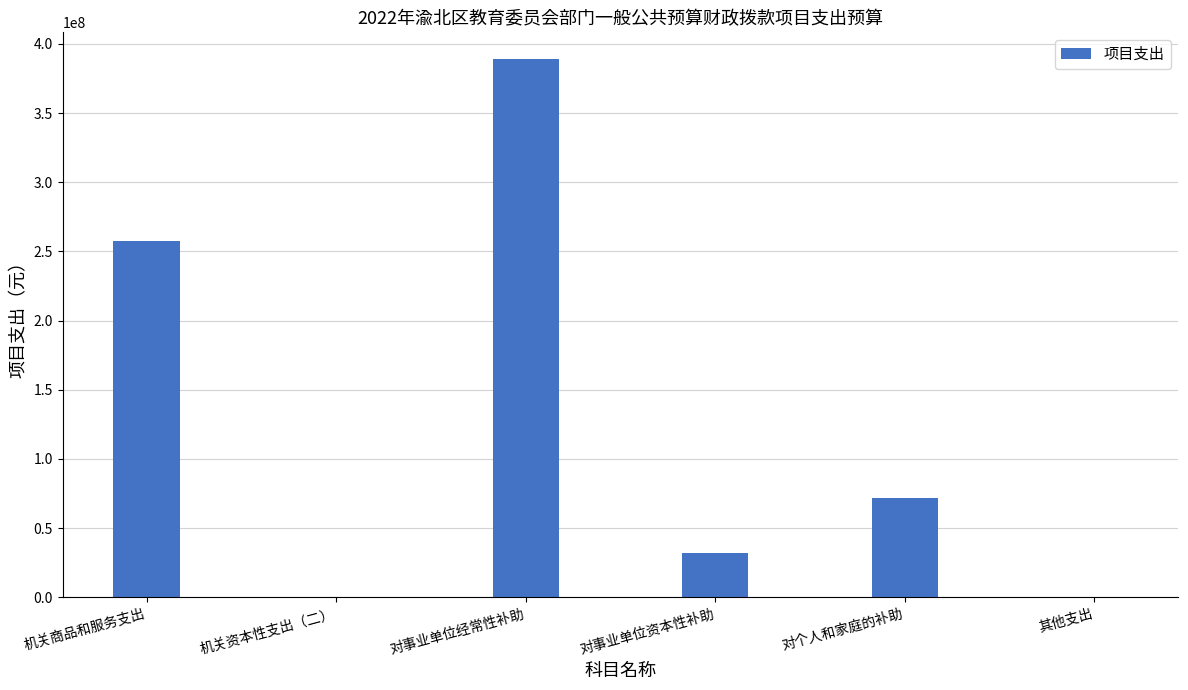

Where is the data nearest to the value 194502259?

机关商品和服务支出